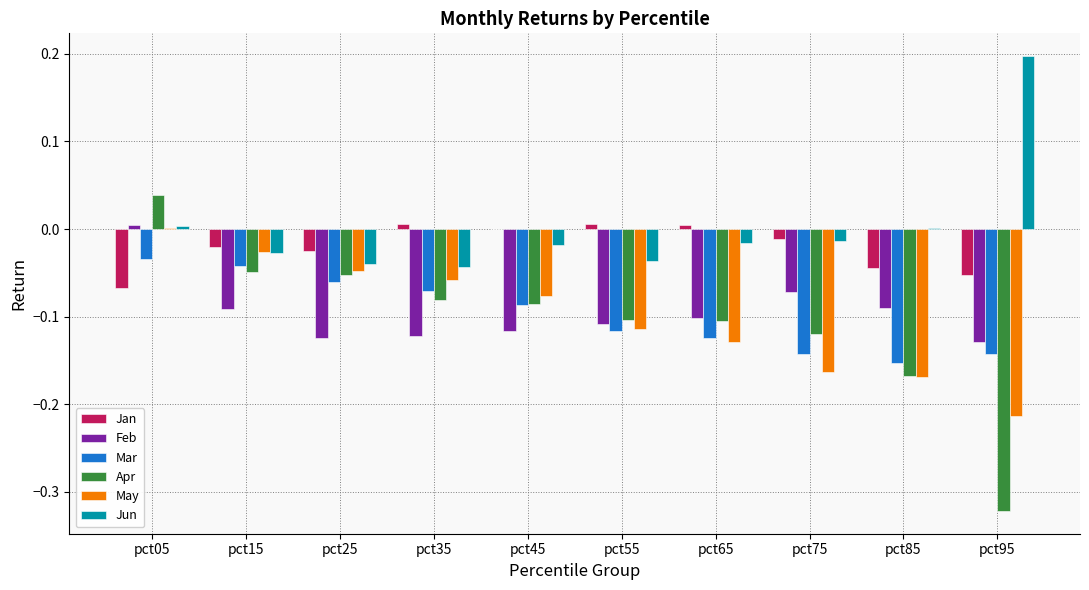

At which label does May first exceed 0?

pct05